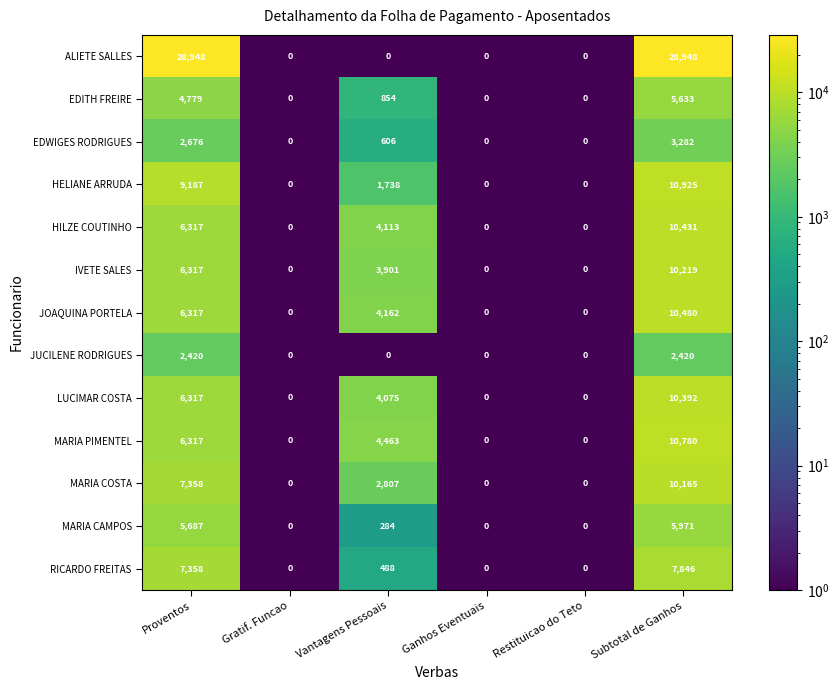

What is the maximum value shown in the chart?

28948